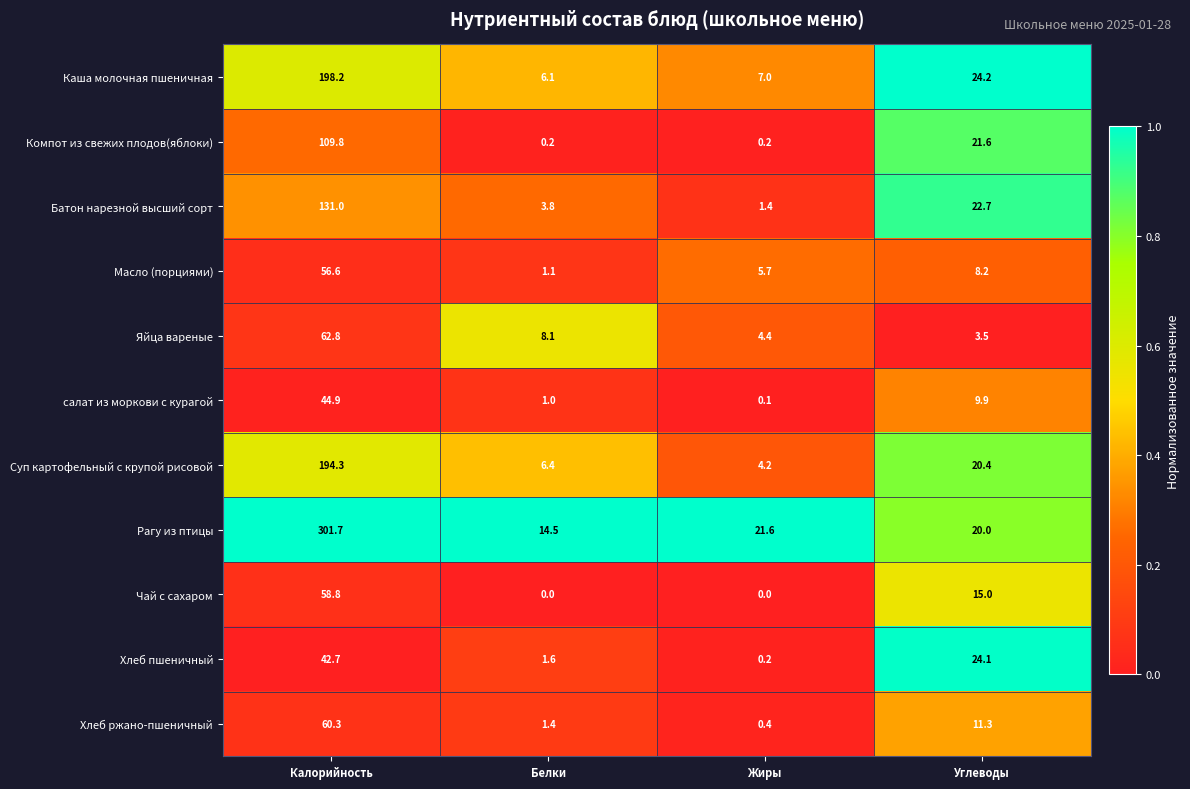

At how many categories does at least one series exceed 0?

4